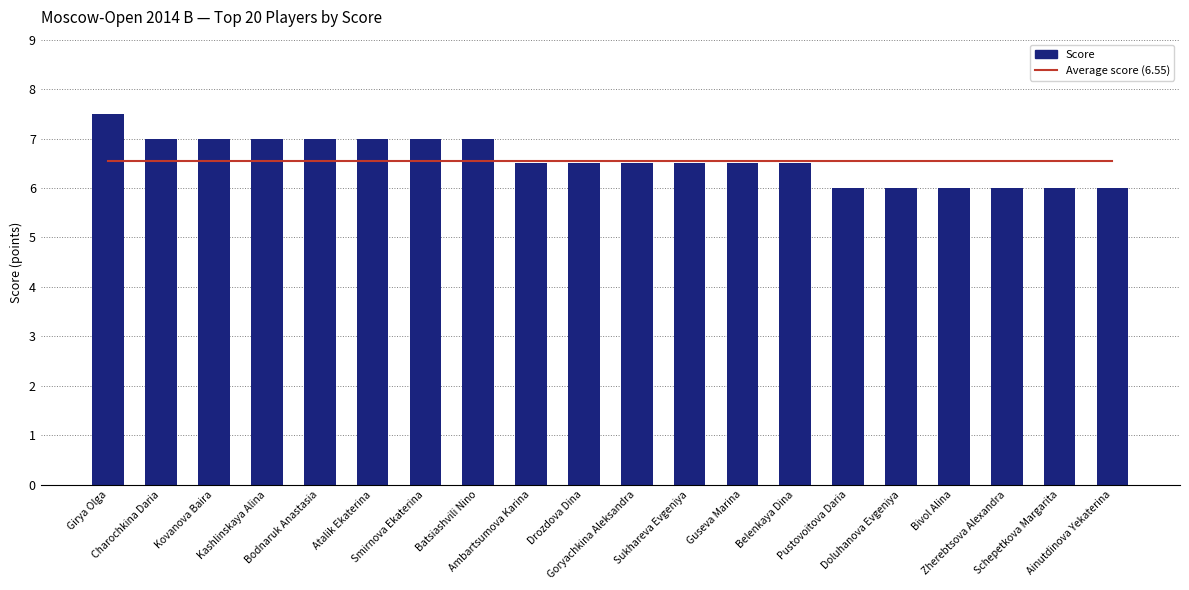

Reading right to left, transcribe all the data shown in this chart.

Average score (6.55): 6.5	6.5	6.5	6.5	6.5	6.5	6.5	6.5	6.5	6.5	6.5	6.5	6.5	6.5	6.5	6.5	6.5	6.5	6.5	6.5
Score: 6.0	6.0	6.0	6.0	6.0	6.0	6.5	6.5	6.5	6.5	6.5	6.5	7.0	7.0	7.0	7.0	7.0	7.0	7.0	7.5